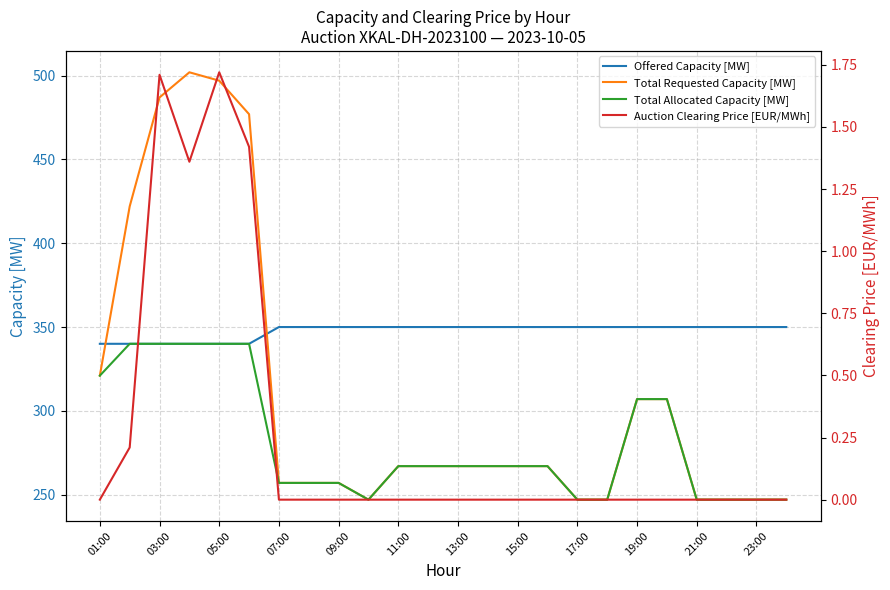

List the series in order of their peak value, lowest first.

Auction Clearing Price [EUR/MWh], Total Allocated Capacity [MW], Offered Capacity [MW], Total Requested Capacity [MW]